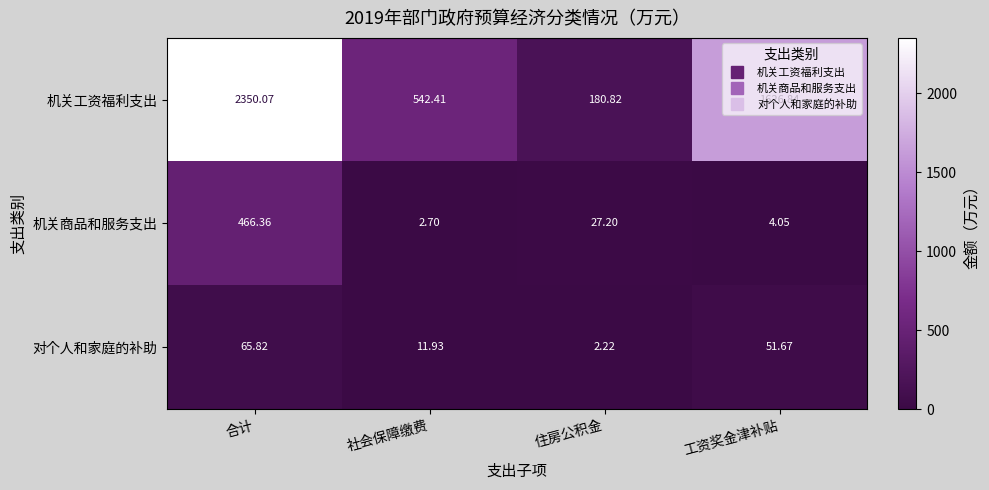

How many series are shown in this chart?

3